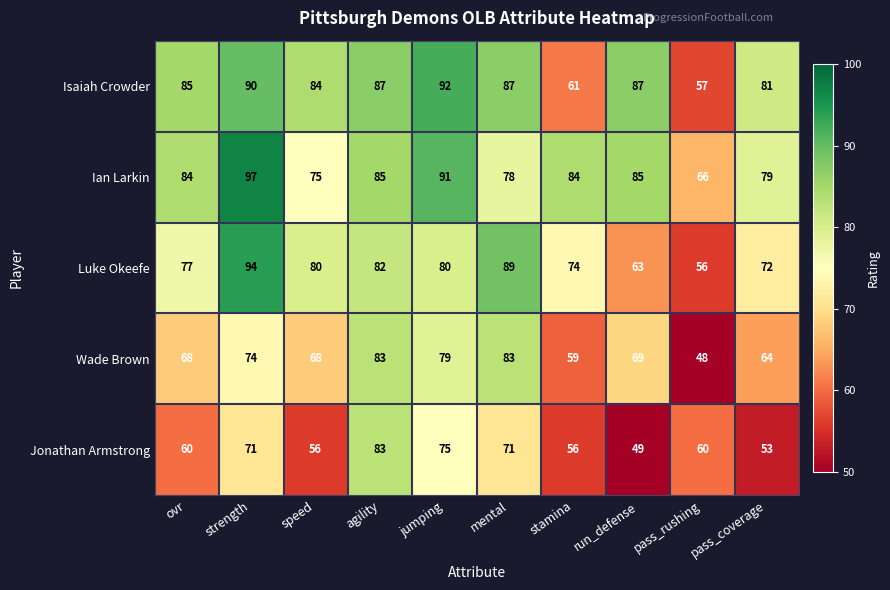

What is the difference between the Isaiah Crowder values at run_defense and pass_rushing?

30